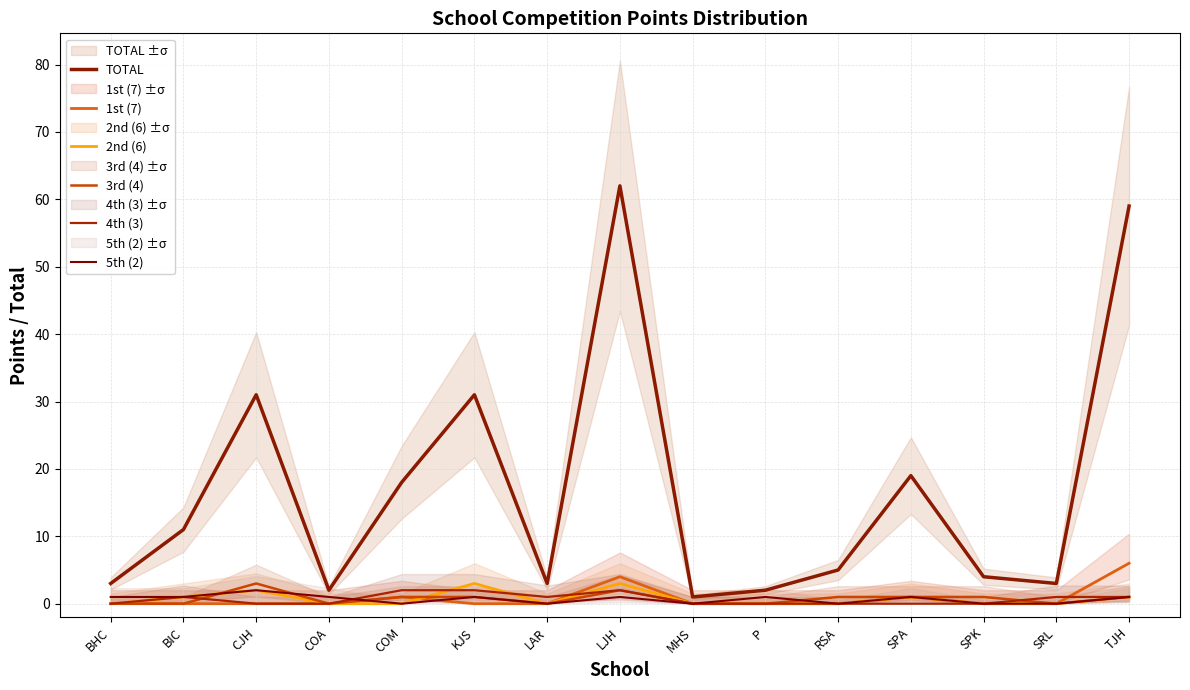

The value of 5th (2) at MHS is 0. True or false?

True